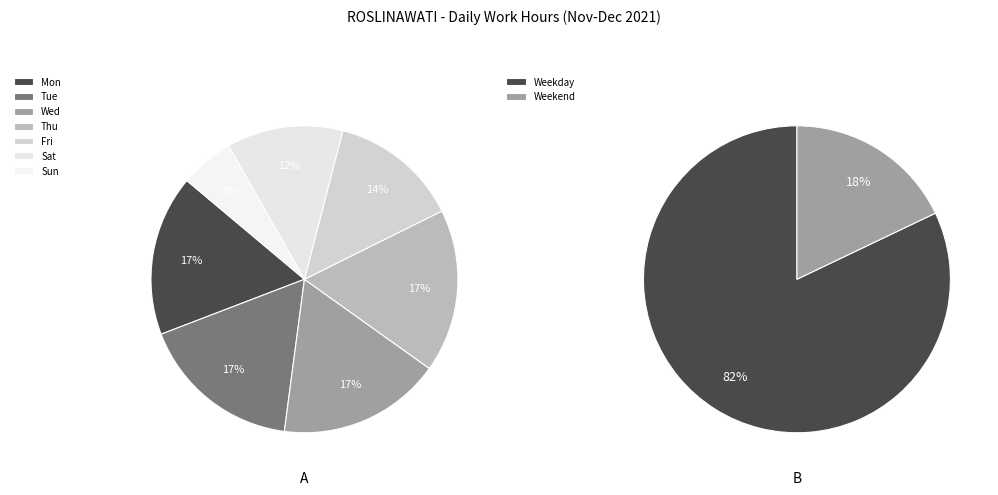

Is 11-Sat the majority of the pie?

No